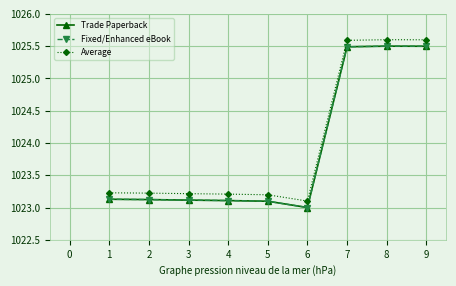

What is the difference between the Average values at 1 and 7?

2.4